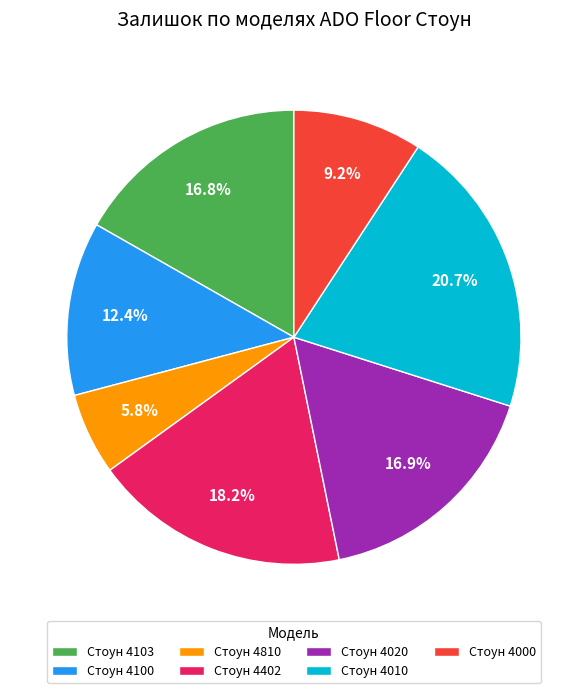

To the nearest percent, what is the average slice percentage?

14%